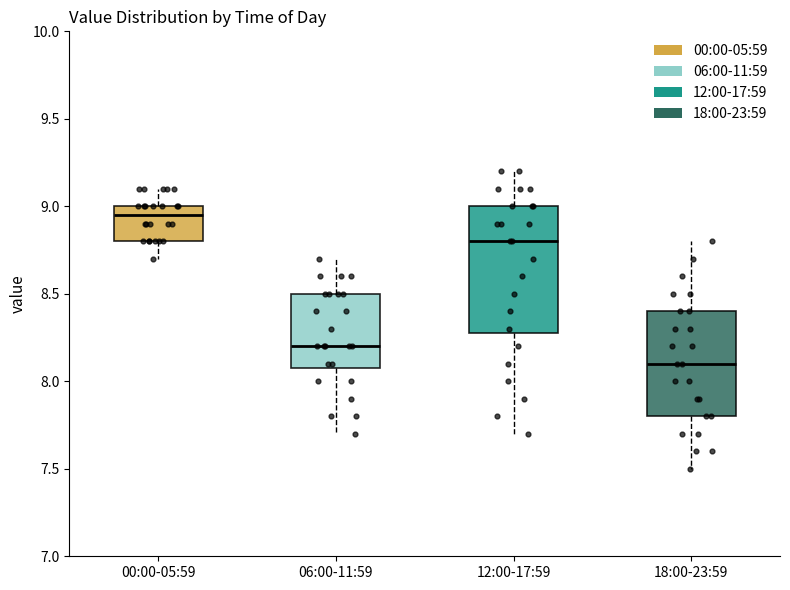

Reading left to right, transcribe this box plot: for each box, give where its median line is, the range the box spans, and where its two whiskers end, as read against the y-axis. The values are not printed on the chart, so give them approximately, as read against the axis.

00:00-05:59: median 8.95, box 8.80 to 9.00, whiskers 8.70 to 9.10
06:00-11:59: median 8.20, box 8.10 to 8.50, whiskers 7.70 to 8.70
12:00-17:59: median 8.80, box 8.30 to 9.00, whiskers 7.70 to 9.20
18:00-23:59: median 8.10, box 7.80 to 8.40, whiskers 7.50 to 8.80